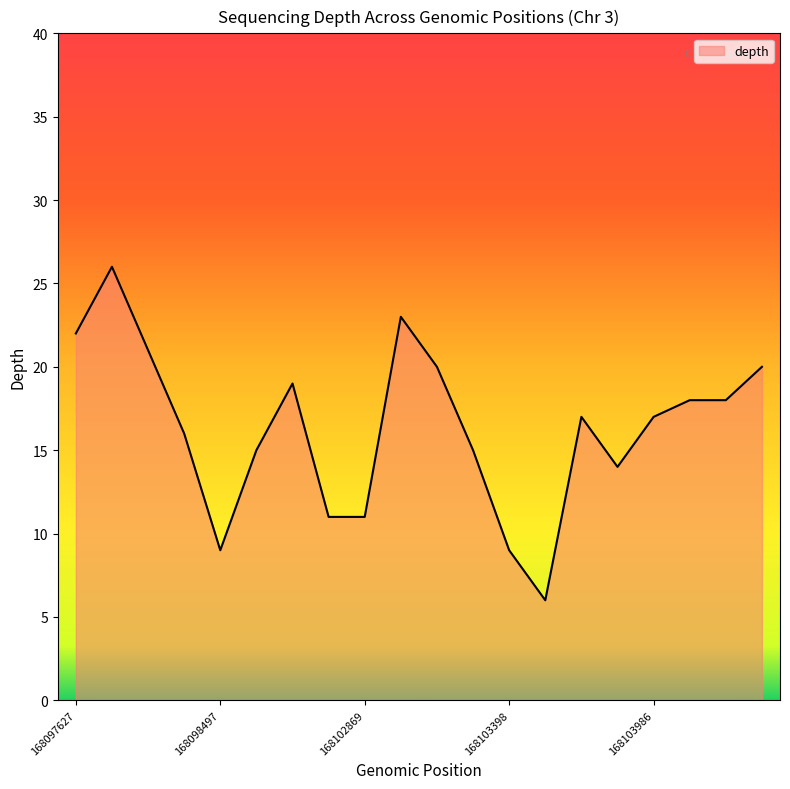

What is the greatest value displayed?

26